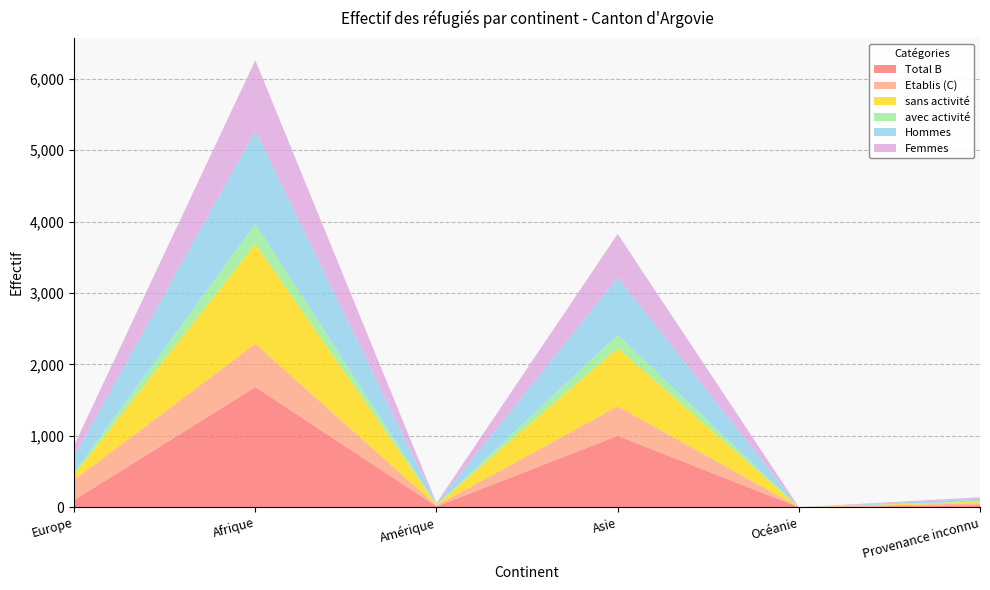

Reading left to right, transcribe all the data shown in this chart.

Total B: Europe=100	Afrique=1682	Amérique=11	Asie=1000	Océanie=0	Provenance inconnu=29
Etablis (C): Europe=283	Afrique=606	Amérique=12	Asie=413	Océanie=0	Provenance inconnu=26
sans activité: Europe=74	Afrique=1400	Amérique=8	Asie=816	Océanie=0	Provenance inconnu=24
avec activité: Europe=26	Afrique=282	Amérique=3	Asie=184	Océanie=0	Provenance inconnu=5
Hommes: Europe=232	Afrique=1305	Amérique=12	Asie=805	Océanie=0	Provenance inconnu=34
Femmes: Europe=151	Afrique=983	Amérique=11	Asie=608	Océanie=0	Provenance inconnu=21